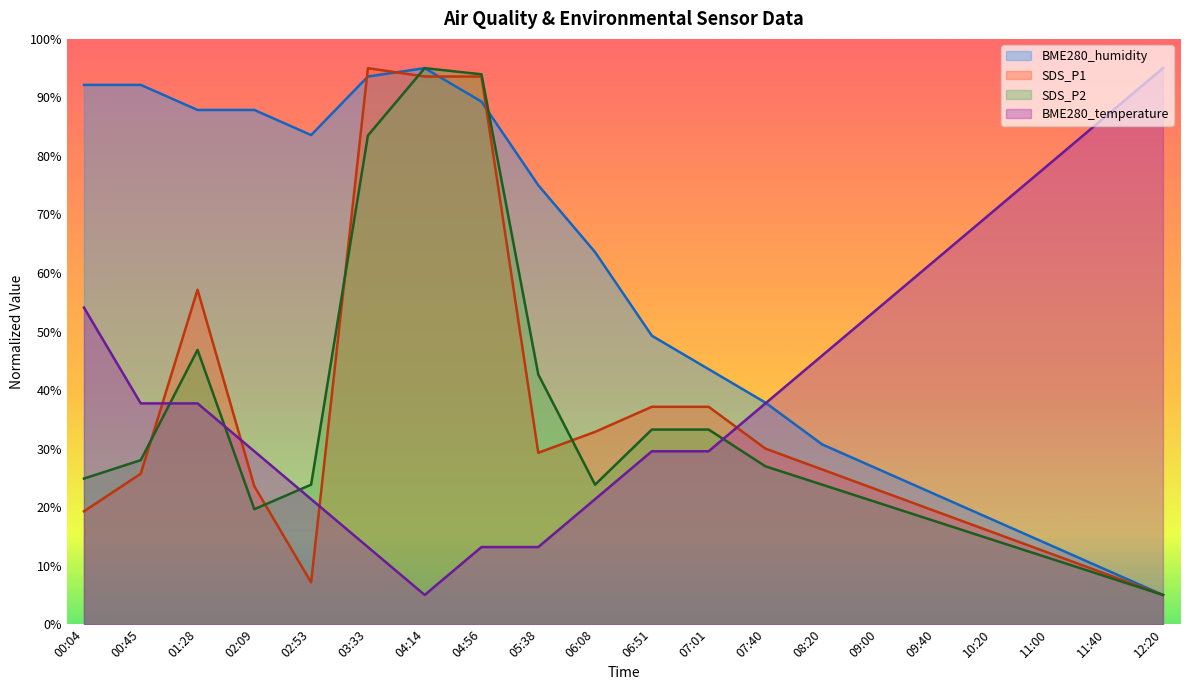

Reading left to right, extract all data points from this chart.

BME280_humidity: 00:04=92.1	00:45=92.1	01:28=87.9	02:09=87.9	02:53=83.6	03:33=93.6	04:14=95.0	04:56=89.3	05:38=75.0	06:08=63.6	06:51=49.3	07:01=43.6	07:40=37.9	08:20=30.7	09:00=26.4	09:40=22.1	10:20=17.9	11:00=13.6	11:40=9.3	12:20=5.0
SDS_P1: 00:04=19.3	00:45=25.7	01:28=57.1	02:09=23.6	02:53=7.1	03:33=95.0	04:14=93.6	04:56=93.6	05:38=29.3	06:08=32.9	06:51=37.1	07:01=37.1	07:40=30.0	08:20=26.4	09:00=22.9	09:40=19.3	10:20=15.7	11:00=12.1	11:40=8.6	12:20=5.0
SDS_P2: 00:04=24.9	00:45=28.0	01:28=46.9	02:09=19.7	02:53=23.8	03:33=83.5	04:14=95.0	04:56=94.0	05:38=42.7	06:08=23.8	06:51=33.3	07:01=33.3	07:40=27.0	08:20=23.8	09:00=20.7	09:40=17.6	10:20=14.4	11:00=11.3	11:40=8.1	12:20=5.0
BME280_temperature: 00:04=54.1	00:45=37.7	01:28=37.7	02:09=29.5	02:53=21.4	03:33=13.2	04:14=5.0	04:56=13.2	05:38=13.2	06:08=21.4	06:51=29.5	07:01=29.5	07:40=37.7	08:20=45.9	09:00=54.1	09:40=62.3	10:20=70.5	11:00=78.6	11:40=86.8	12:20=95.0